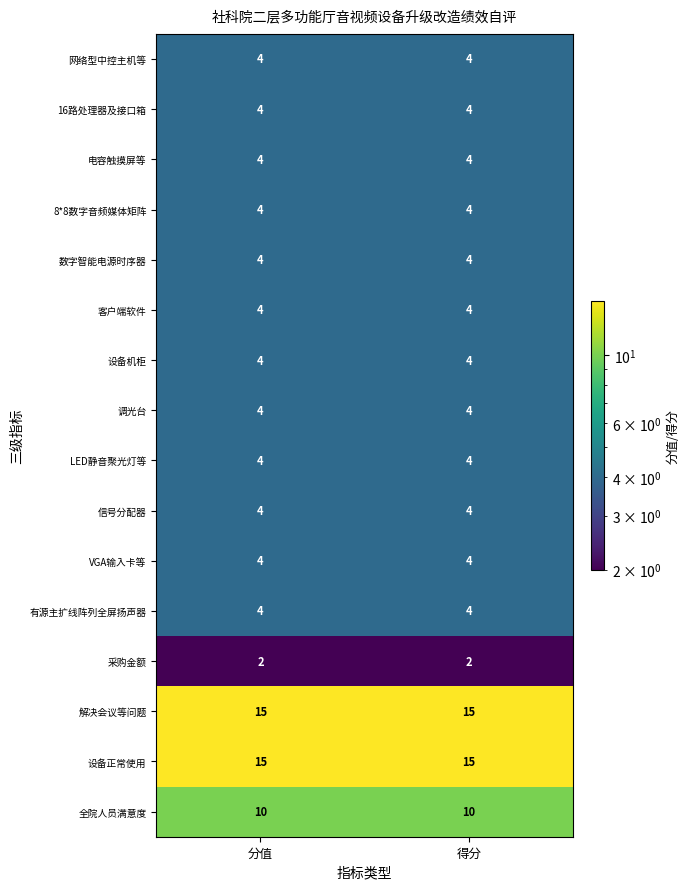

How many distinct data groups are displayed?

16